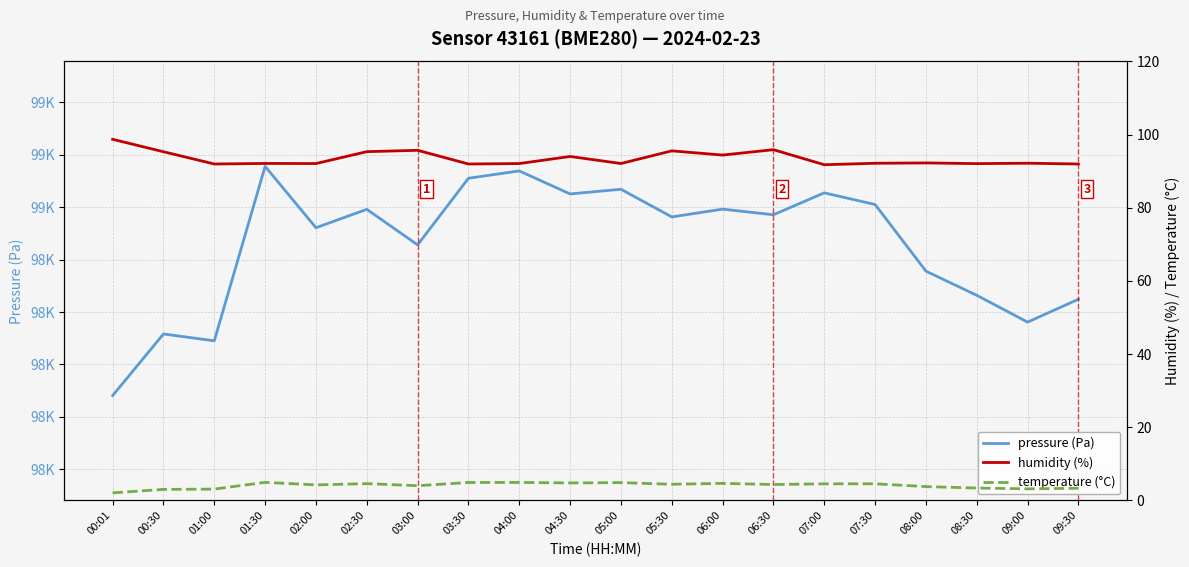

True or false: pressure (Pa) has more than 0 points higher than both neighbors.

True